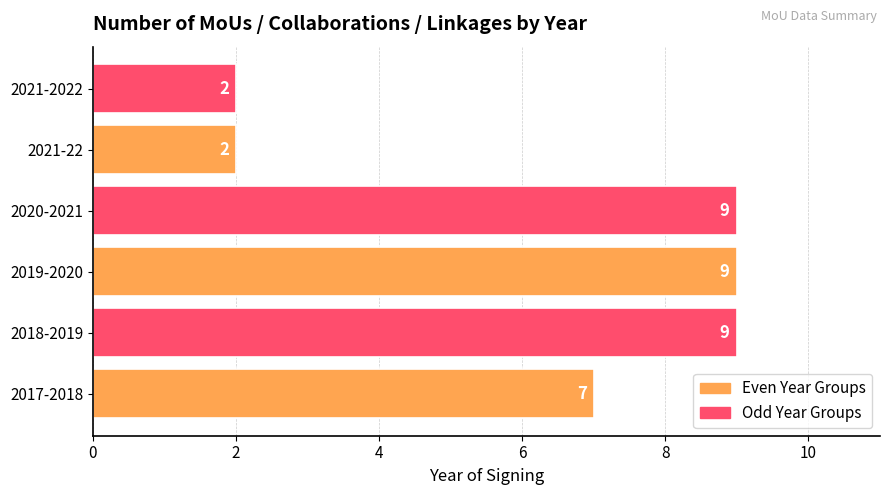

What is the minimum value shown in the chart?

2